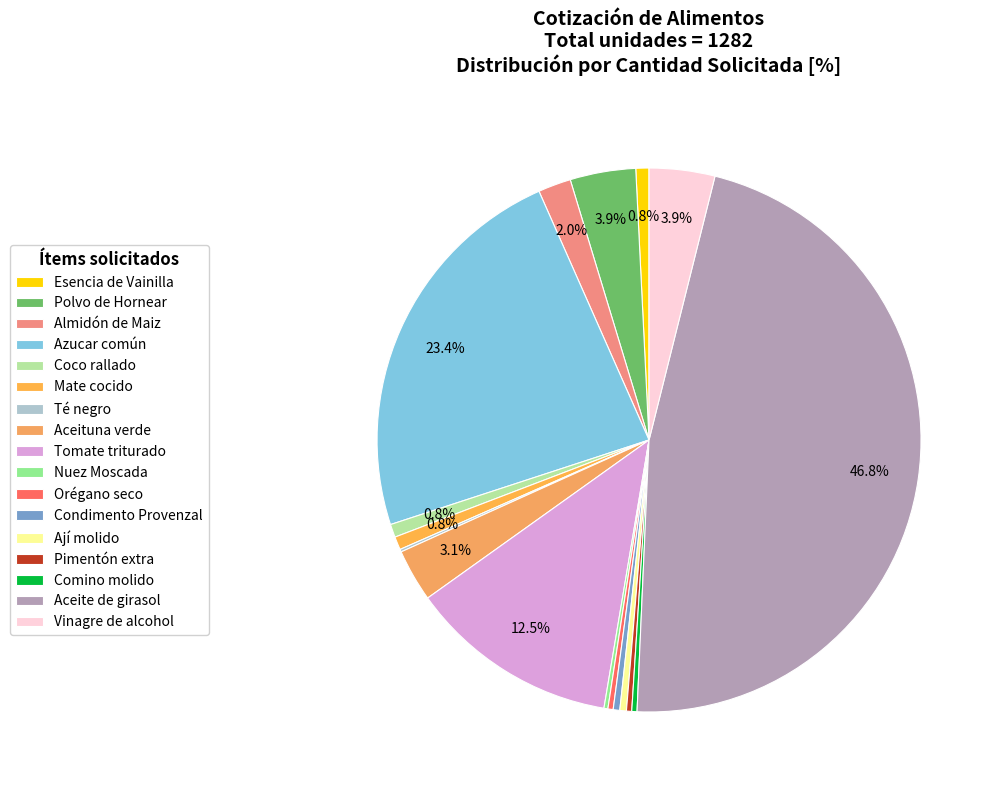

The Orégano seco slice represents 1% of the pie. True or false?

False